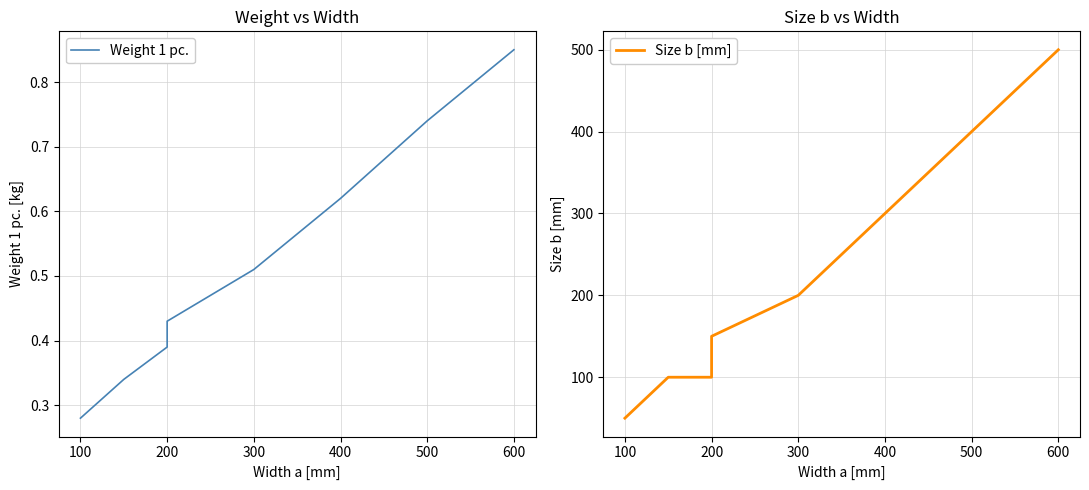

What is the sum of all Size b [mm] values?

1800.0